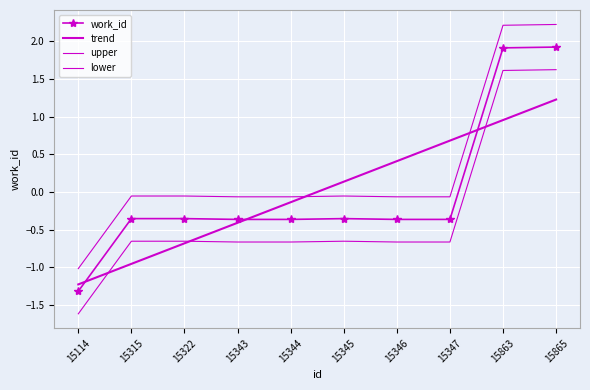

Between 15344 and 15865, which series saw the biggest shift?

work_id